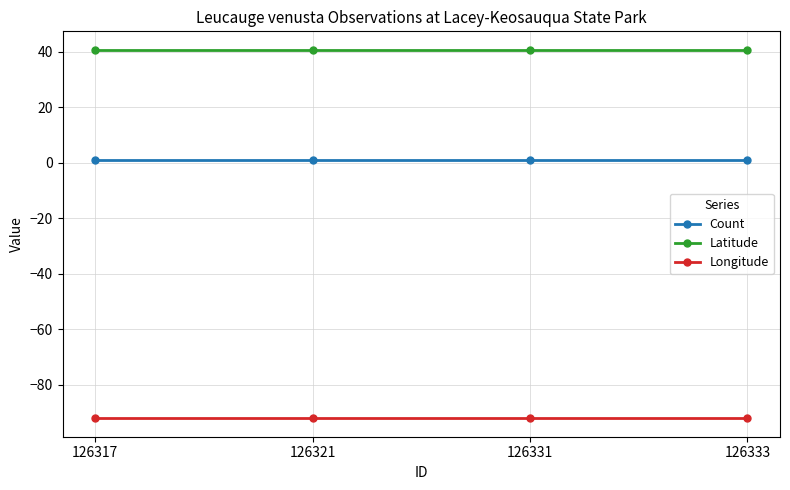

Reading left to right, extract all data points from this chart.

Count: 126317=1.0	126321=1.0	126331=1.0	126333=1.0
Latitude: 126317=40.7	126321=40.7	126331=40.7	126333=40.7
Longitude: 126317=-92.0	126321=-92.0	126331=-92.0	126333=-92.0